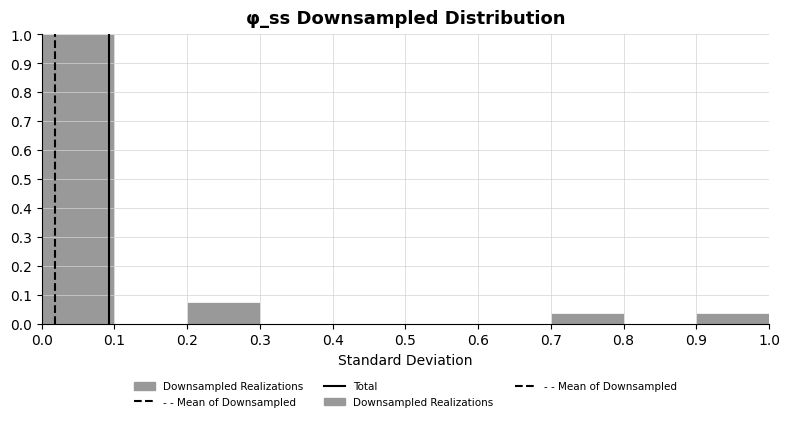

What is the height of the bar covering 0.2 to 0.3 on the x-axis? The values are not printed on the chart, so give them approximately, as read against the axis.

0.07